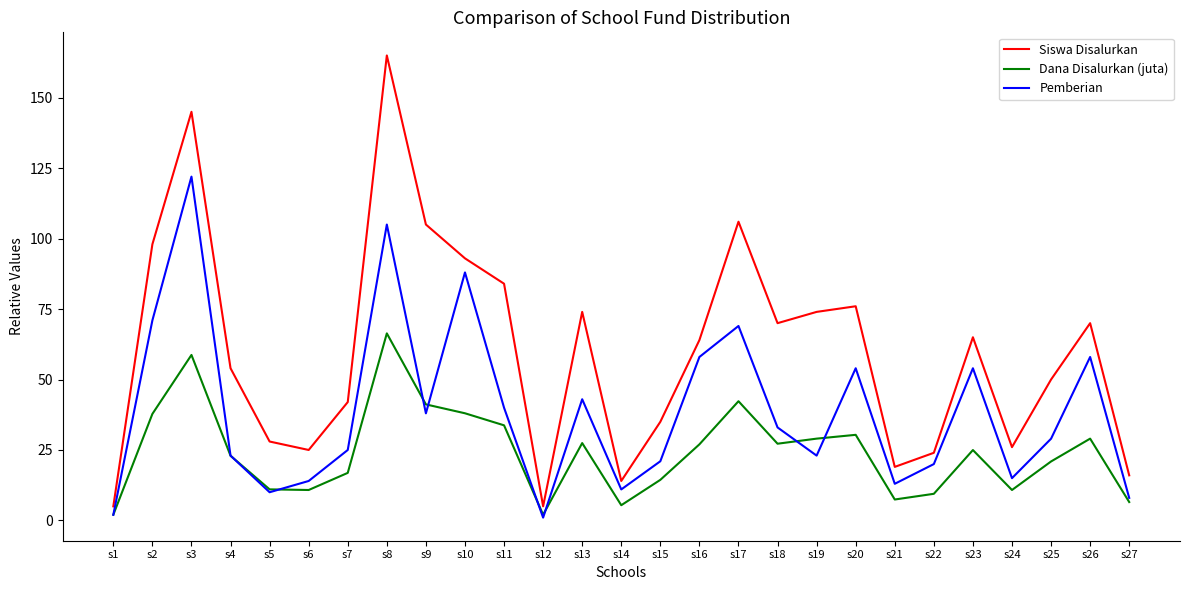

At which category does Siswa Disalurkan reach its first local valley?

s6